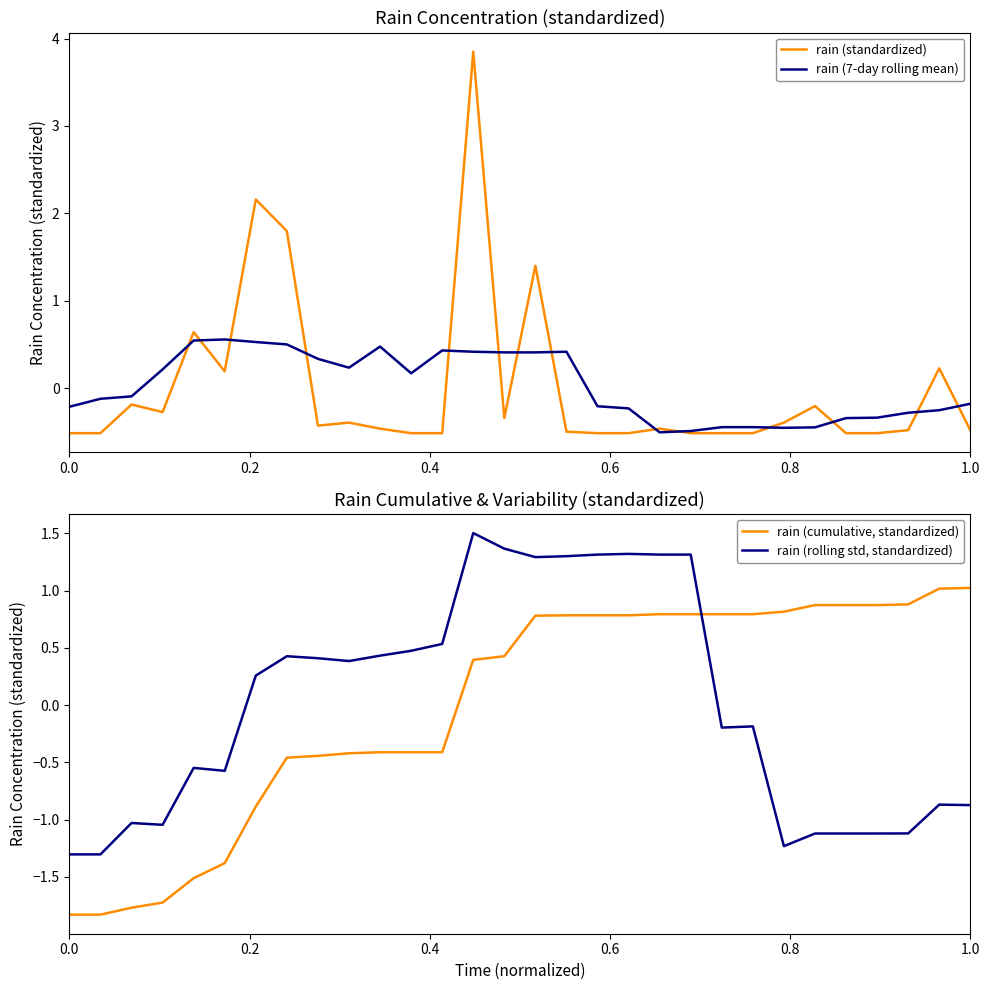

Which series ends up on top after the final intersection of rain (rolling std, standardized) and rain (cumulative, standardized)?

rain (cumulative, standardized)